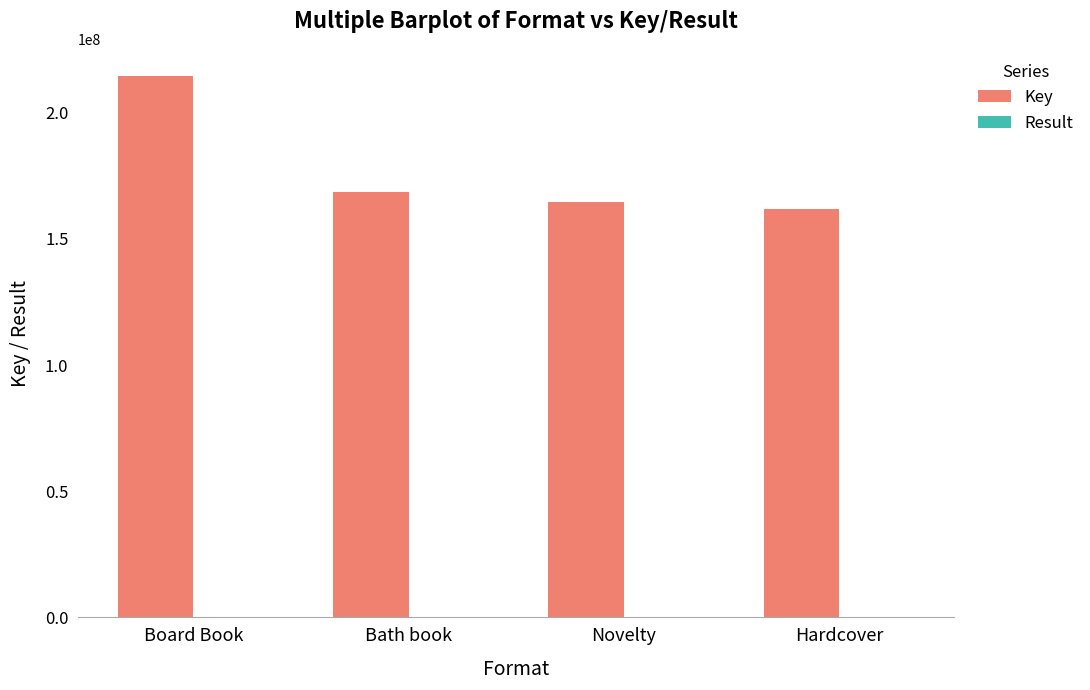

At which category is the sum across all series the highest?

Board Book